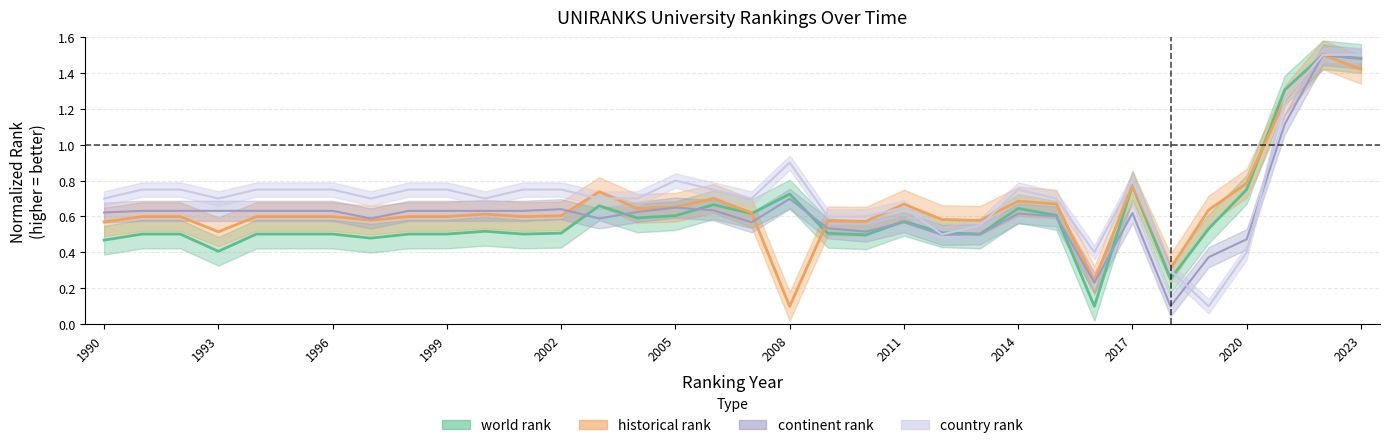

Between 2002 and 2019, which series saw the biggest shift?

country rank